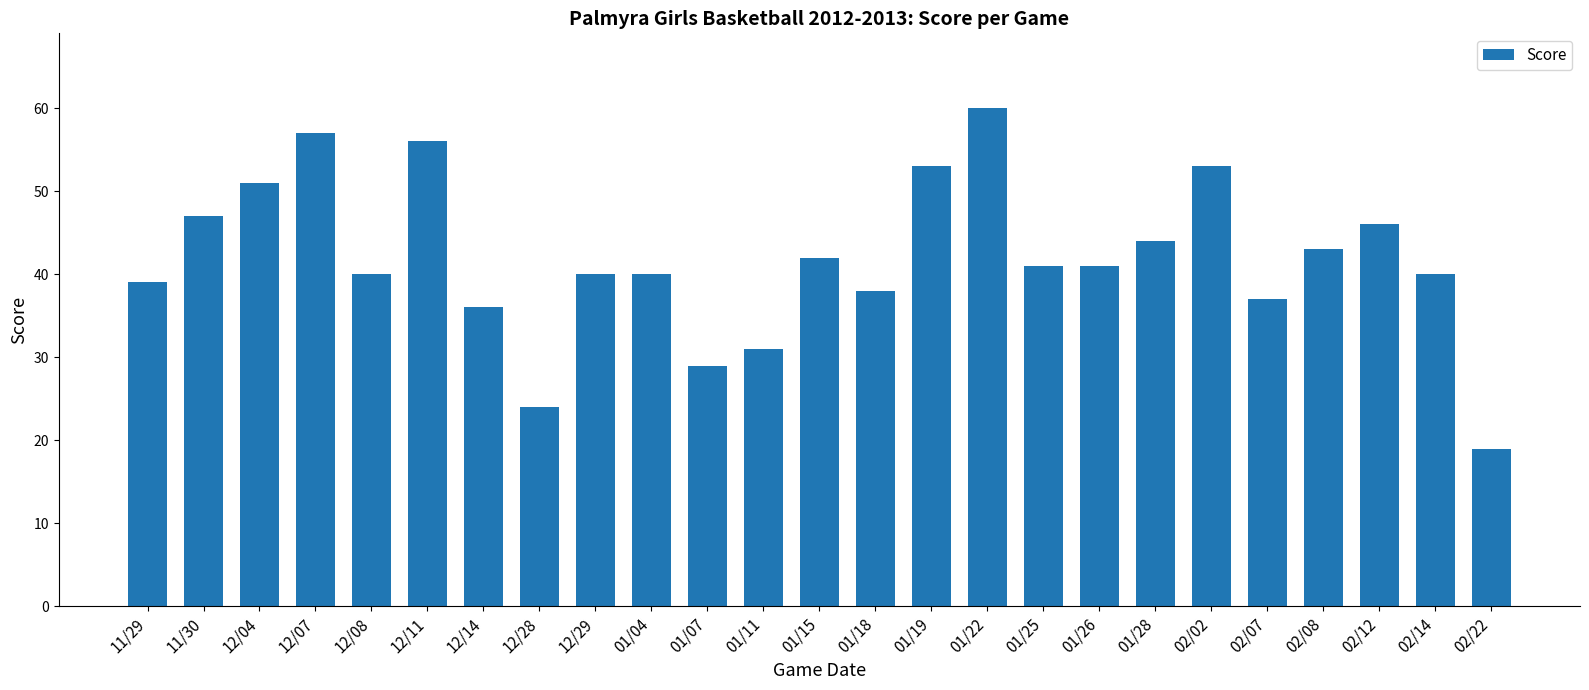

Reading left to right, transcribe all the data shown in this chart.

11/29=39	11/30=47	12/04=51	12/07=57	12/08=40	12/11=56	12/14=36	12/28=24	12/29=40	01/04=40	01/07=29	01/11=31	01/15=42	01/18=38	01/19=53	01/22=60	01/25=41	01/26=41	01/28=44	02/02=53	02/07=37	02/08=43	02/12=46	02/14=40	02/22=19